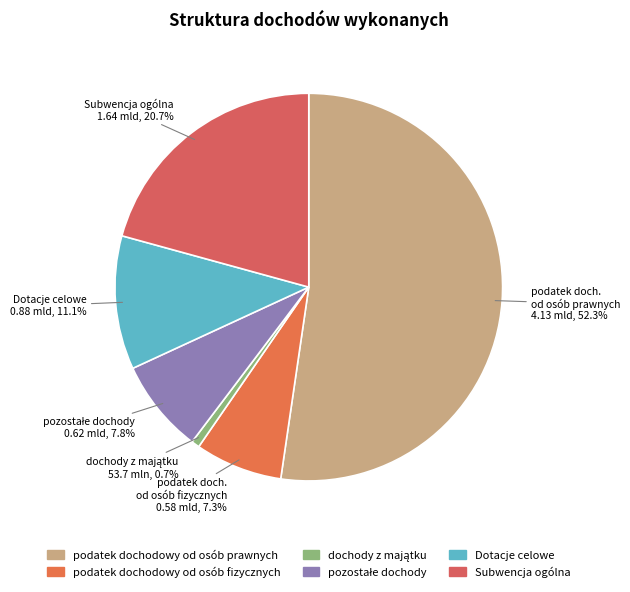

True or false: Dotacje celowe accounts for 11% of the total.

True